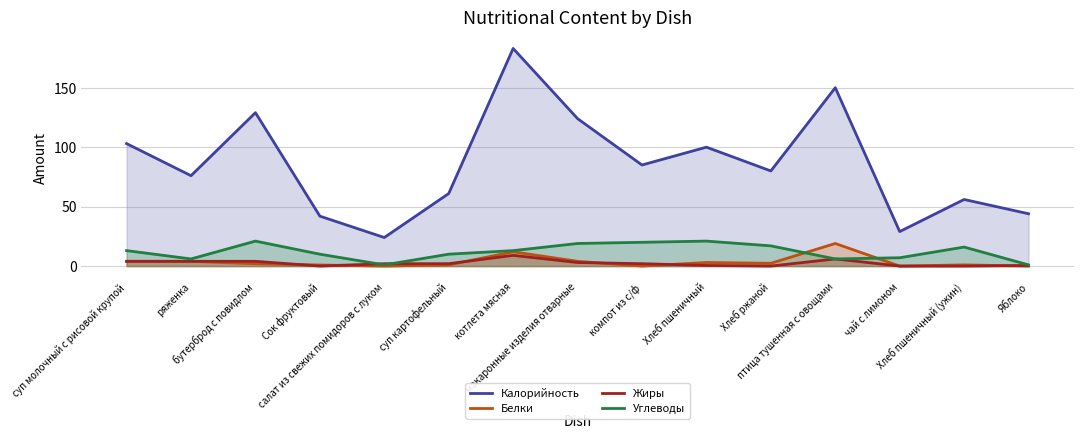

Reading right to left, what are all the values shown in this chart?

Калорийность: 44.0	56.0	29.0	150.0	80.0	100.0	85.0	124.0	183.0	61.0	24.0	42.0	129.0	76.0	103.0
Белки: 0.0	1.0	0.0	19.0	2.3	3.0	0.0	4.0	12.0	1.0	0.0	0.9	2.0	4.0	4.0
Жиры: 0.5	0.0	0.0	6.0	0.0	0.5	2.0	3.0	9.0	2.0	2.0	0.0	4.0	4.0	4.0
Углеводы: 1.0	16.0	7.0	6.0	17.0	21.0	20.0	19.0	13.0	10.0	1.0	10.0	21.0	6.0	13.0